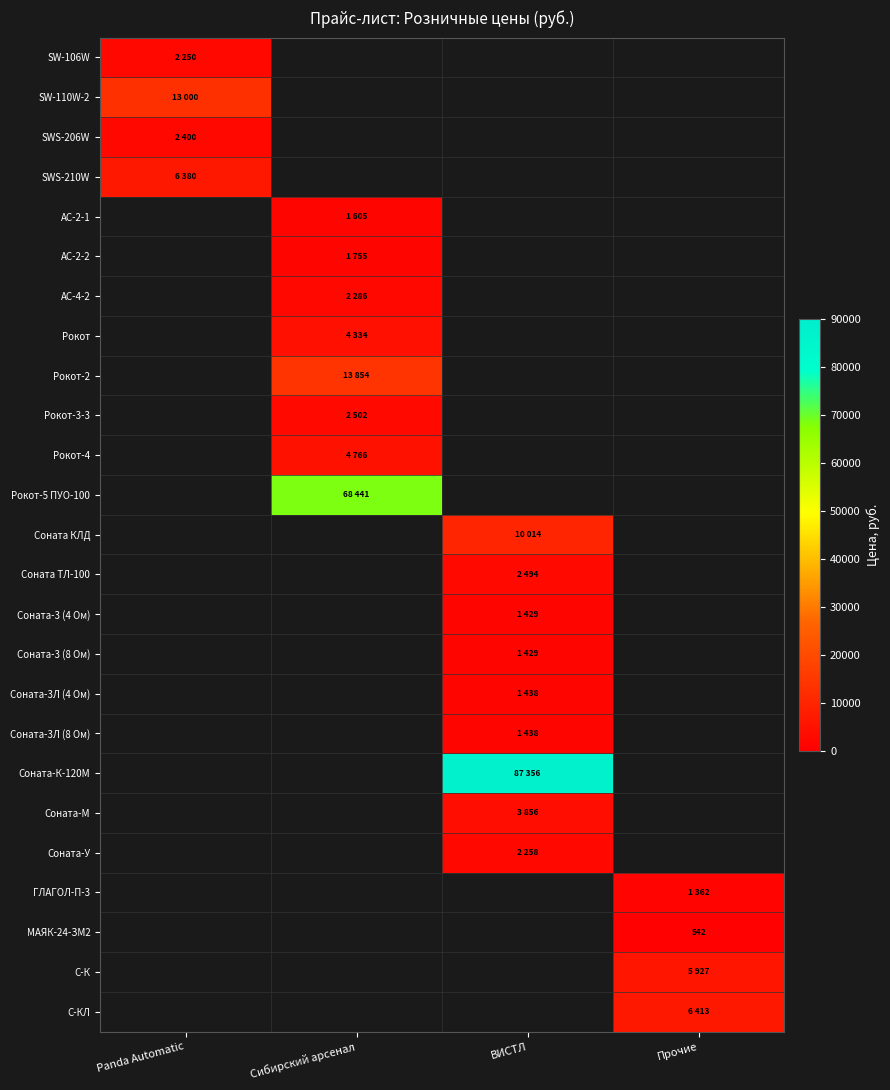

Between Прочие and Panda Automatic, which is larger?

Panda Automatic